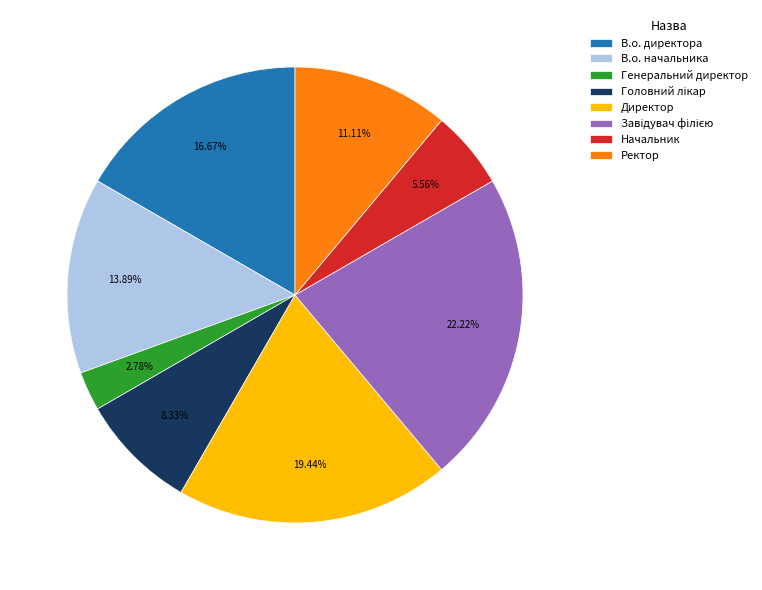

To the nearest percent, what is the combined percentage of Директор and В.о. директора?

36%